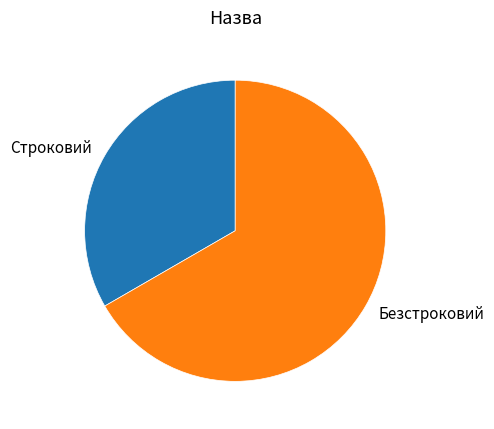

The Безстроковий slice represents 55% of the pie. True or false?

False